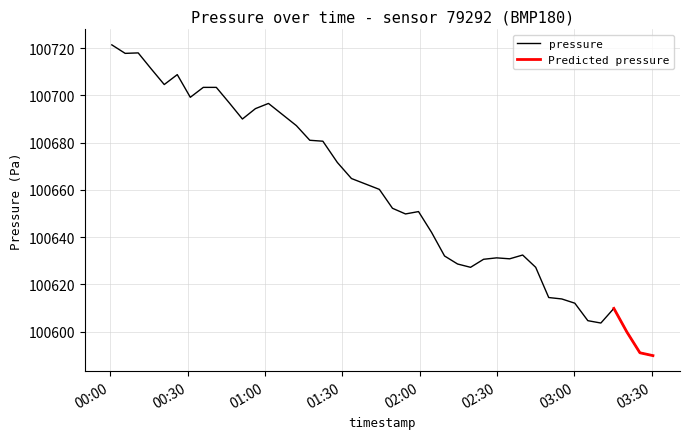

What is the maximum value shown in the chart?

100721.4